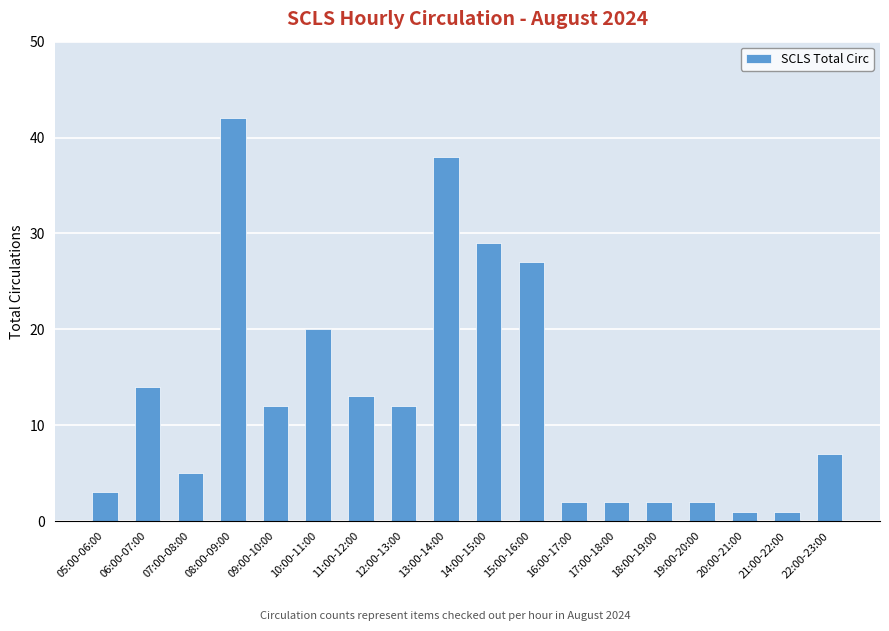

Reading left to right, what are all the values shown in this chart?

3	14	5	42	12	20	13	12	38	29	27	2	2	2	2	1	1	7